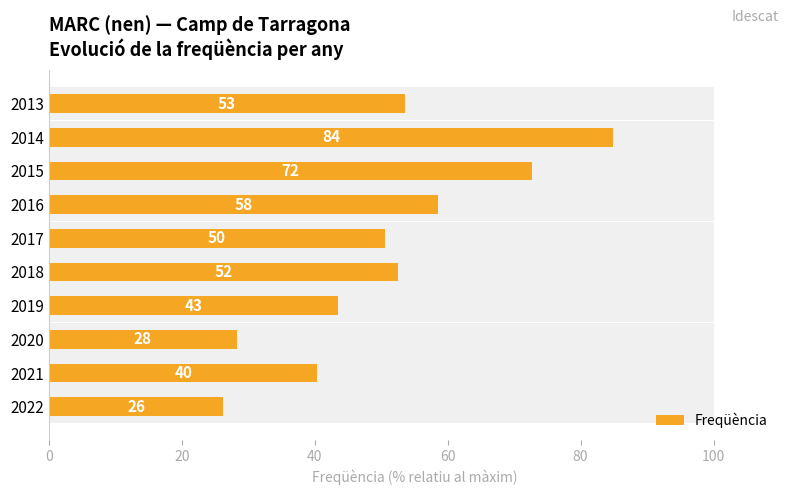

Does the chart contain stacked bars?

No